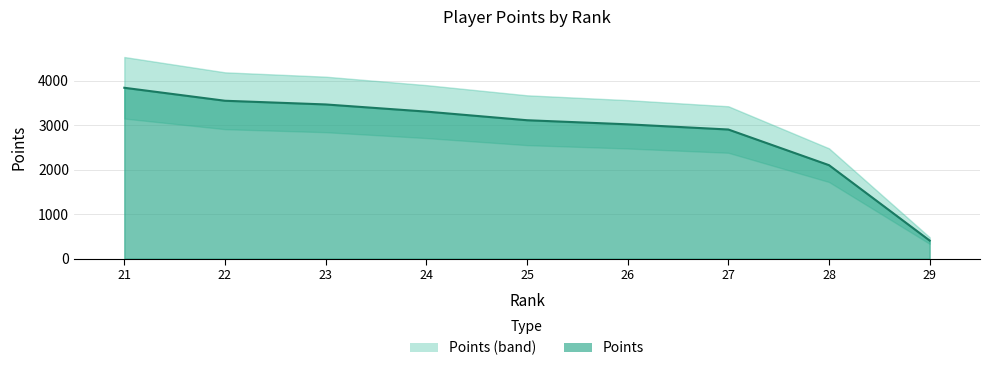

Reading left to right, transcribe all the data shown in this chart.

21=3844	22=3552	23=3469	24=3308	25=3114	26=3022	27=2905	28=2103	29=407